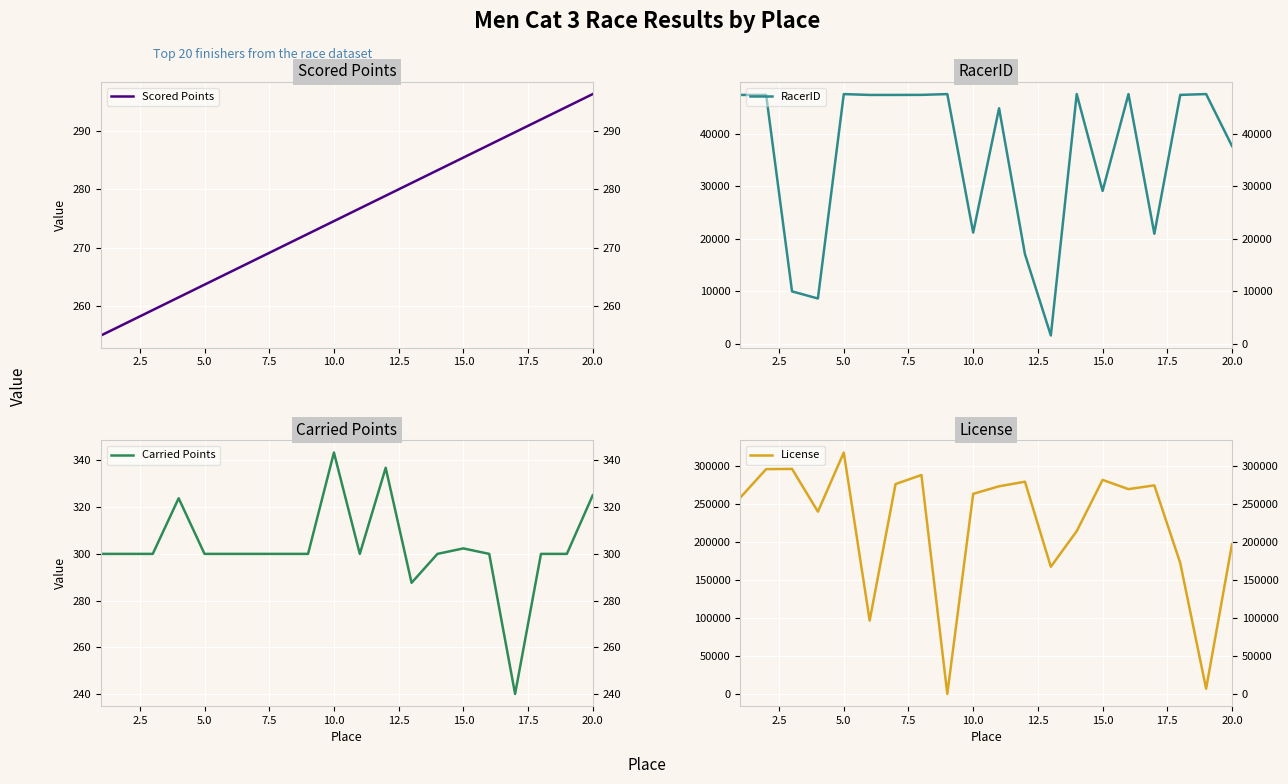

What is the minimum value for Scored Points?

255.0